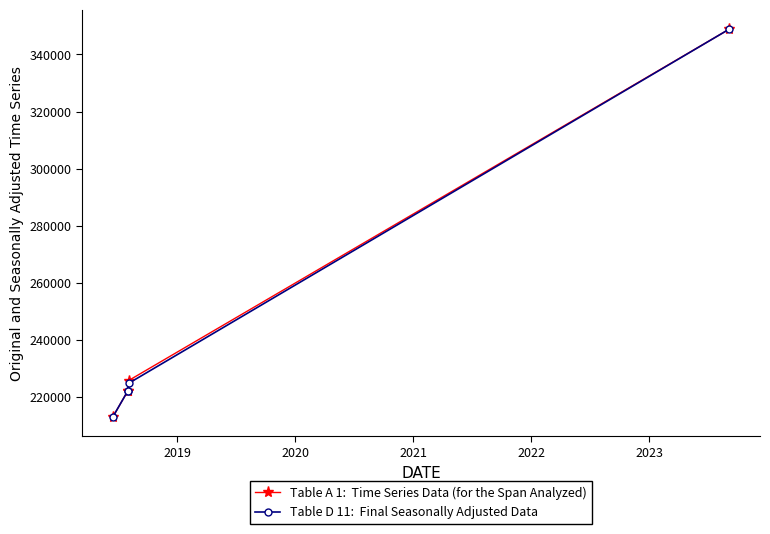

How many intersections are there between Table D 11:  Final Seasonally Adjusted Data and Table A 1:  Time Series Data (for the Span Analyzed)?

1